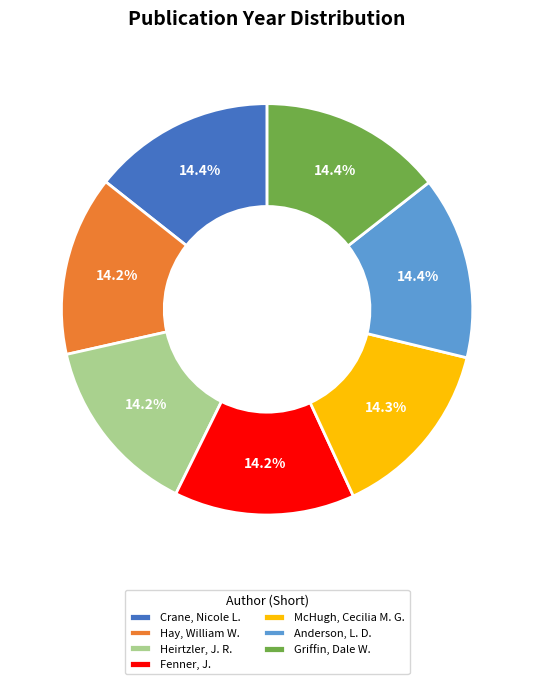

What percentage is NOT represented by Crane, Nicole L.?

85.6%